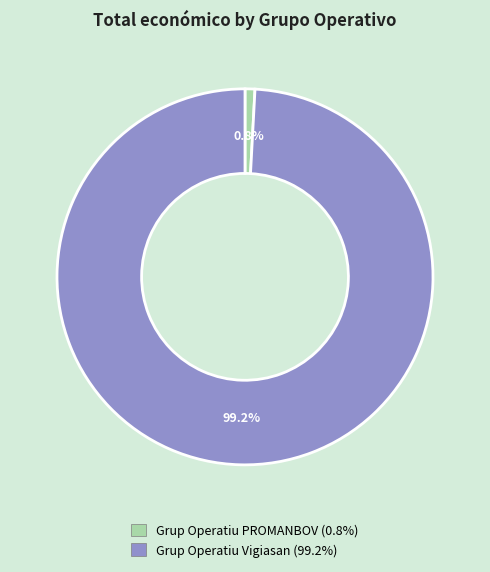

Is the sum of Grup Operatiu Vigiasan and Grup Operatiu PROMANBOV greater than half?

Yes